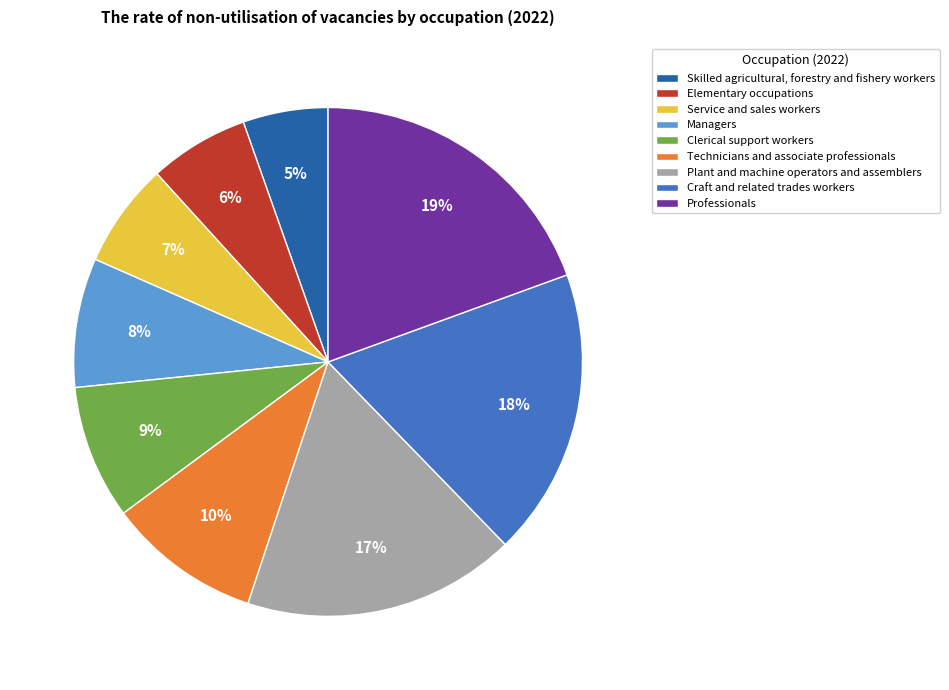

Which has a higher value, Plant and machine operators and assemblers or Craft and related trades workers?

Craft and related trades workers